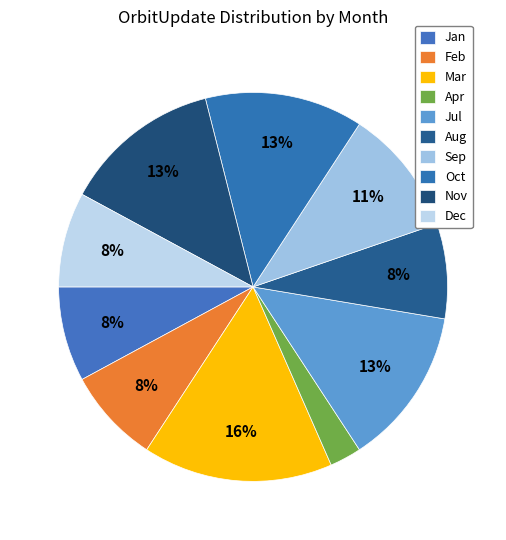

Count the number of slices in the pie.

10